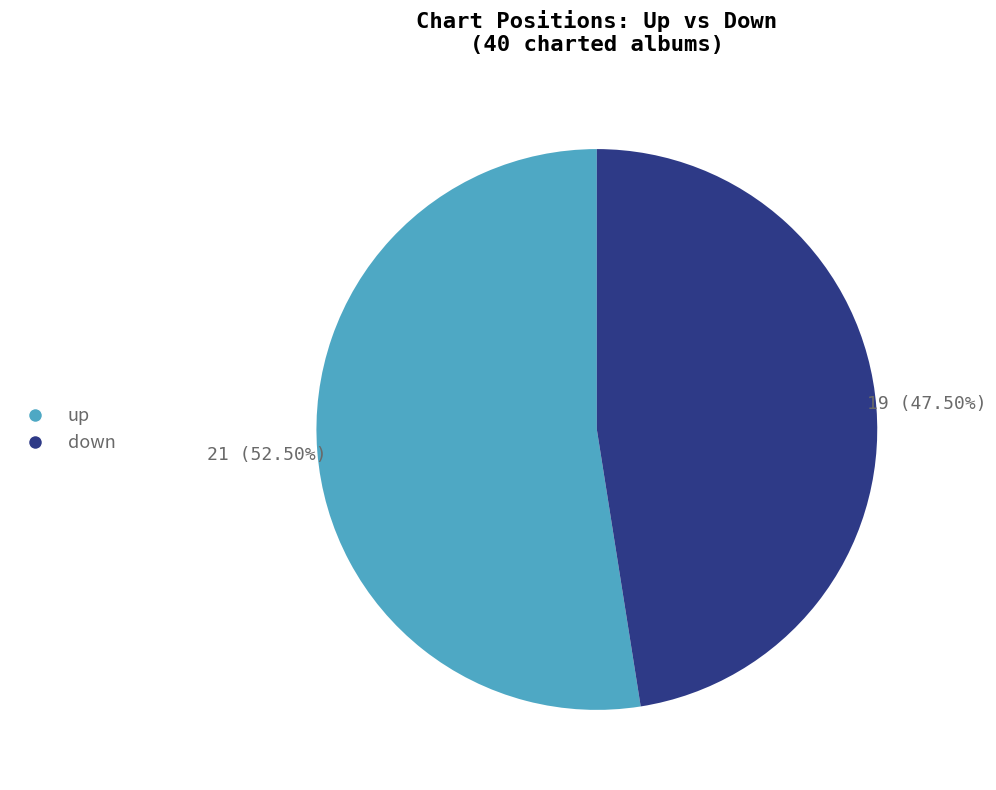

Which has a higher value, down or up?

up